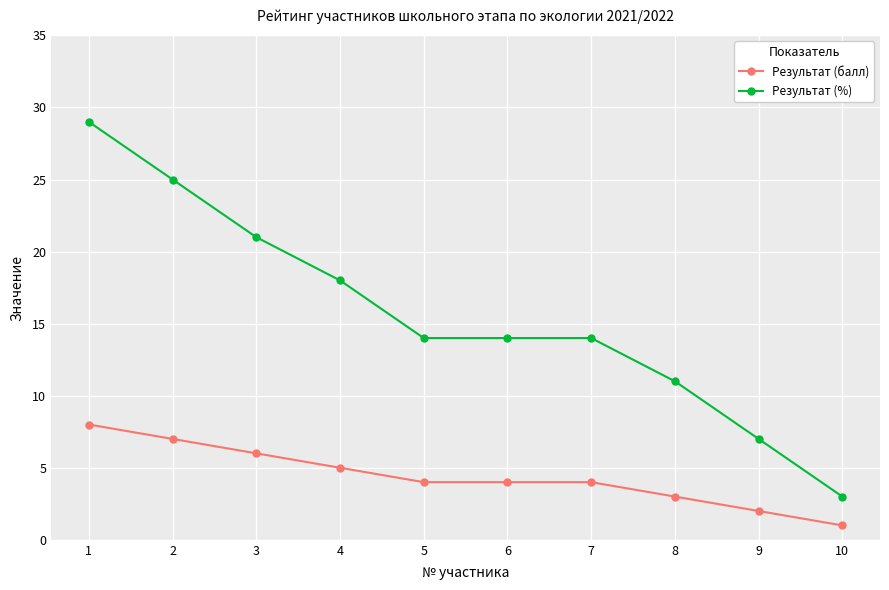

True or false: Результат (%) has more than 1 points higher than both neighbors.

False